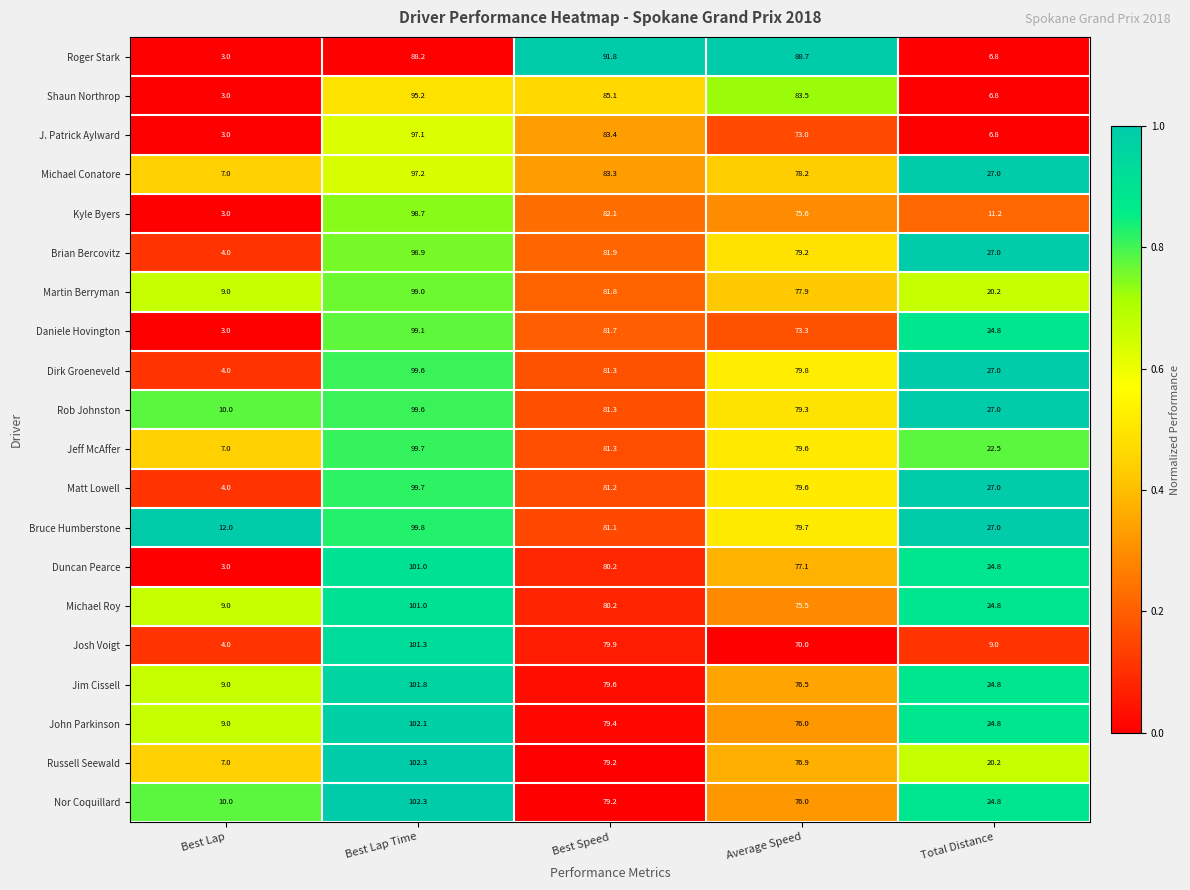

Which category has the lowest value in the Kyle Byers series?

Best Lap